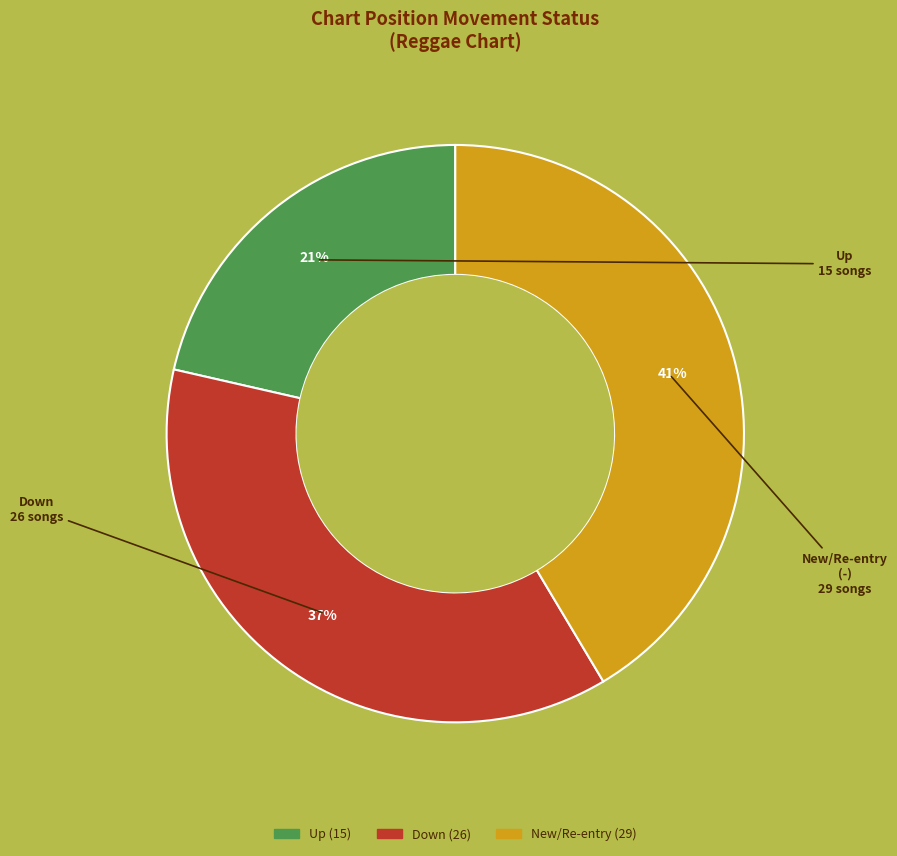

To the nearest percent, what is the difference between the largest and smallest slice percentages?

20%